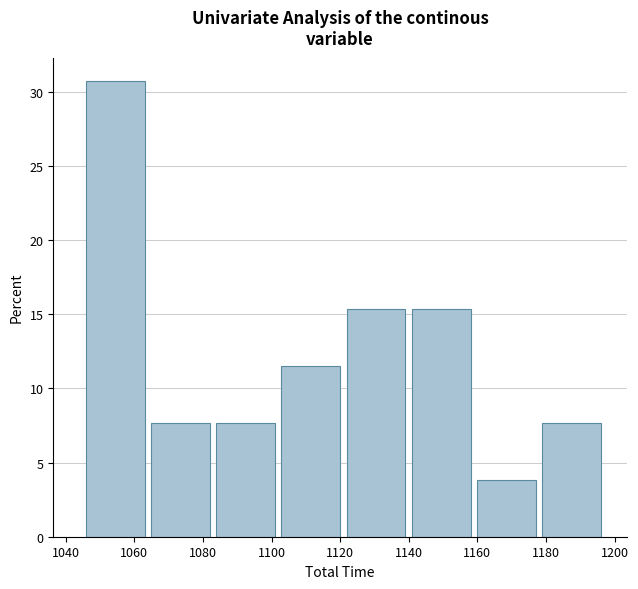

Reading left to right, transcribe this chart: for each bar, give the range it covers on the x-axis and its height. Neither the bar edges nor the heights are printed on the chart, so give them approximately, as read against the axes.

1046 to 1064: 31.0
1064 to 1084: 7.5
1084 to 1102: 7.5
1102 to 1122: 11.5
1122 to 1140: 15.5
1140 to 1160: 15.5
1160 to 1178: 4.0
1178 to 1198: 7.5